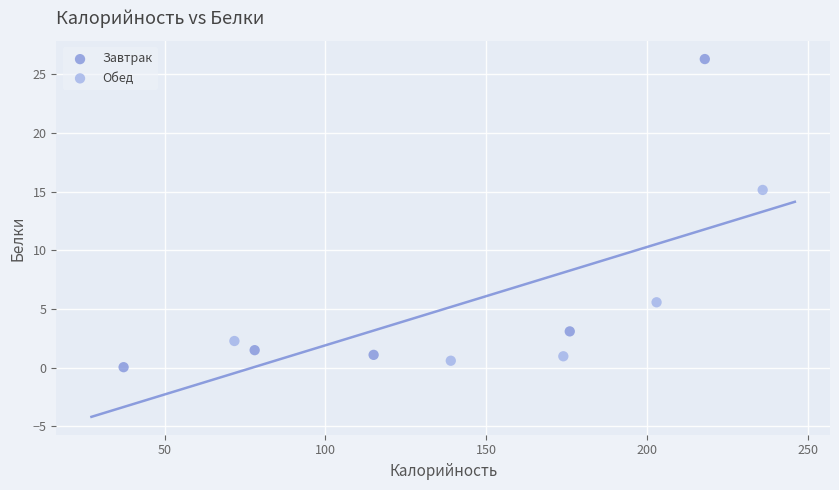

What are all the series names shown in the legend?

Завтрак, Обед